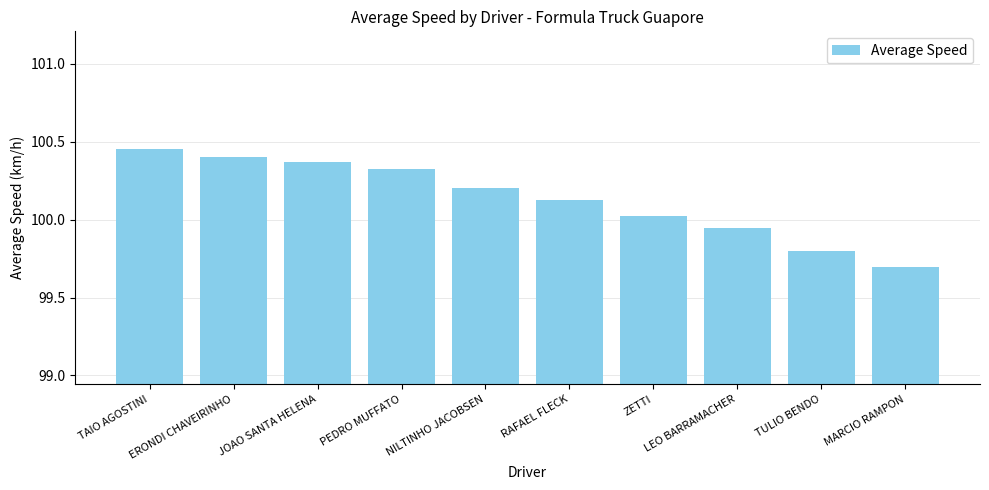

What is the label of the 3rd bar from the right?

LEO BARRAMACHER